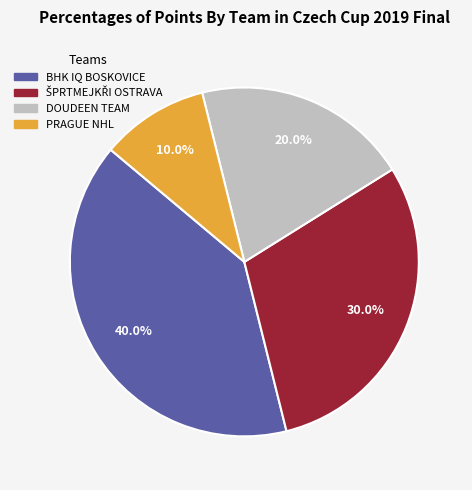

Is there a majority slice in this chart?

No